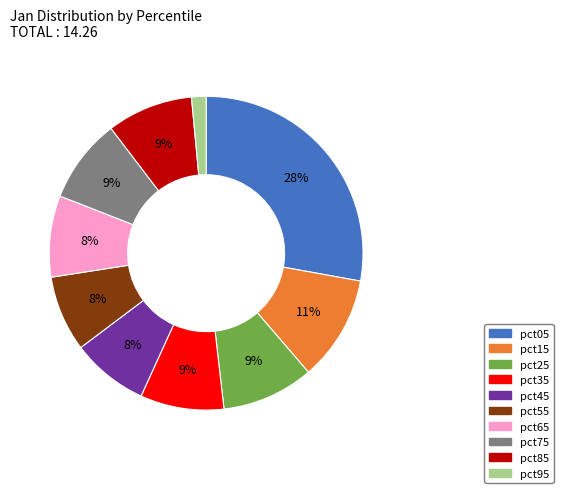

Count the number of slices in the pie.

10